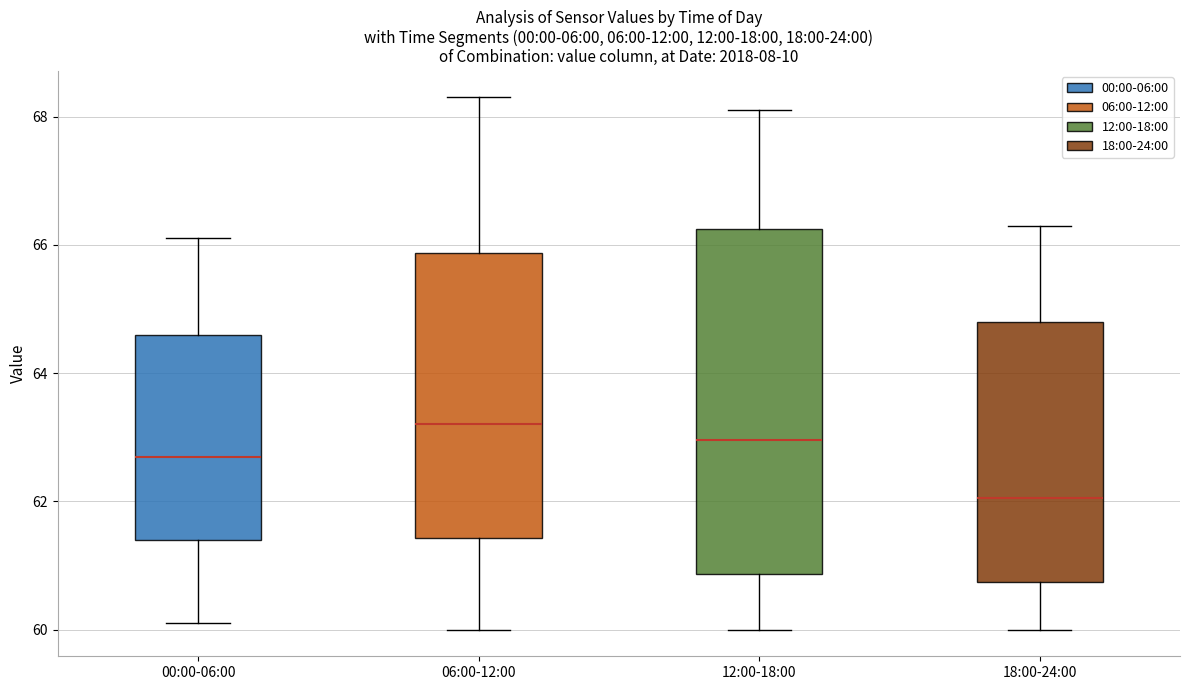

Reading left to right, transcribe this box plot: for each box, give where its median line is, the range the box spans, and where its two whiskers end, as read against the y-axis. The values are not printed on the chart, so give them approximately, as read against the axis.

00:00-06:00: median 62.8, box 61.4 to 64.6, whiskers 60.2 to 66.2
06:00-12:00: median 63.2, box 61.4 to 65.8, whiskers 60.0 to 68.4
12:00-18:00: median 63.0, box 60.8 to 66.2, whiskers 60.0 to 68.2
18:00-24:00: median 62.0, box 60.8 to 64.8, whiskers 60.0 to 66.4